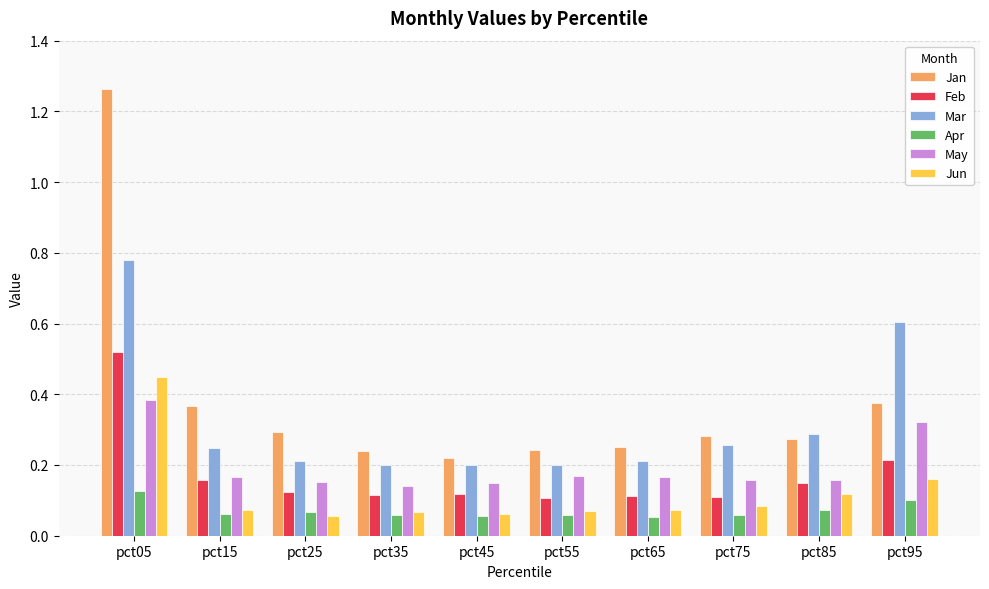

The value of Mar at pct55 is 0.1. True or false?

False